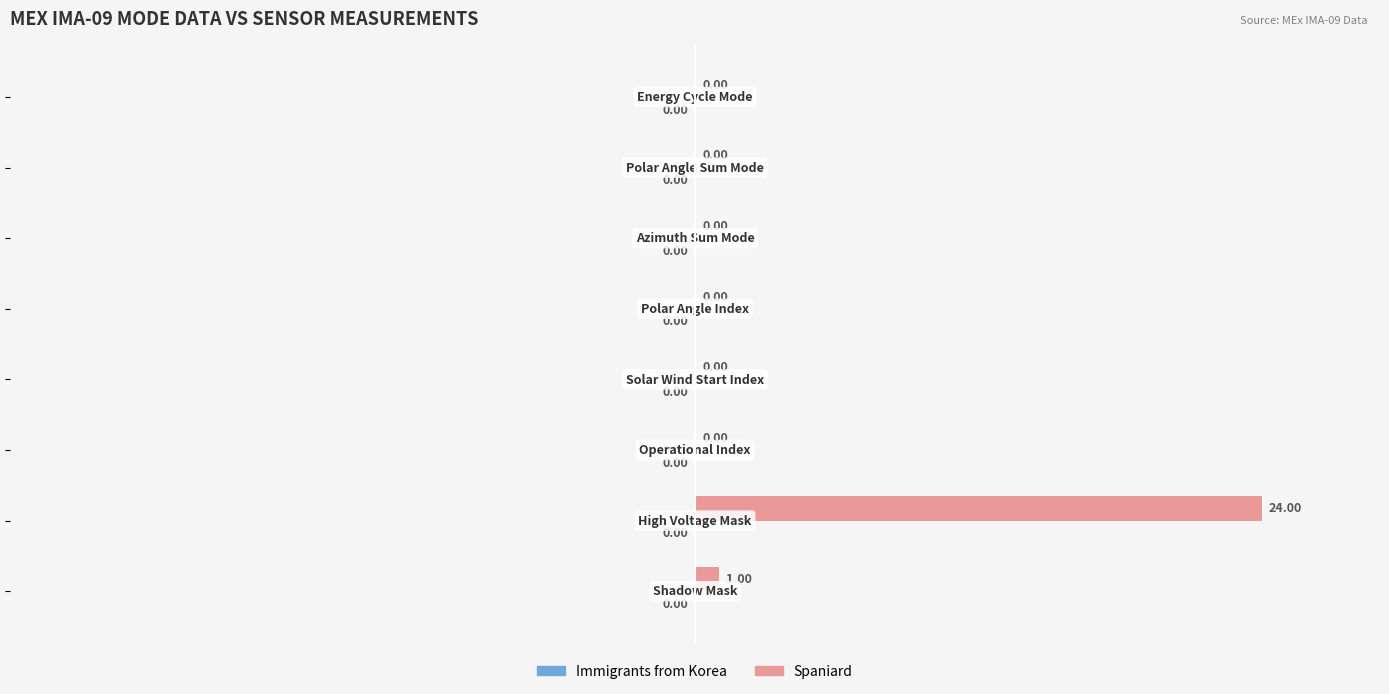

What is the sum of all values?

25